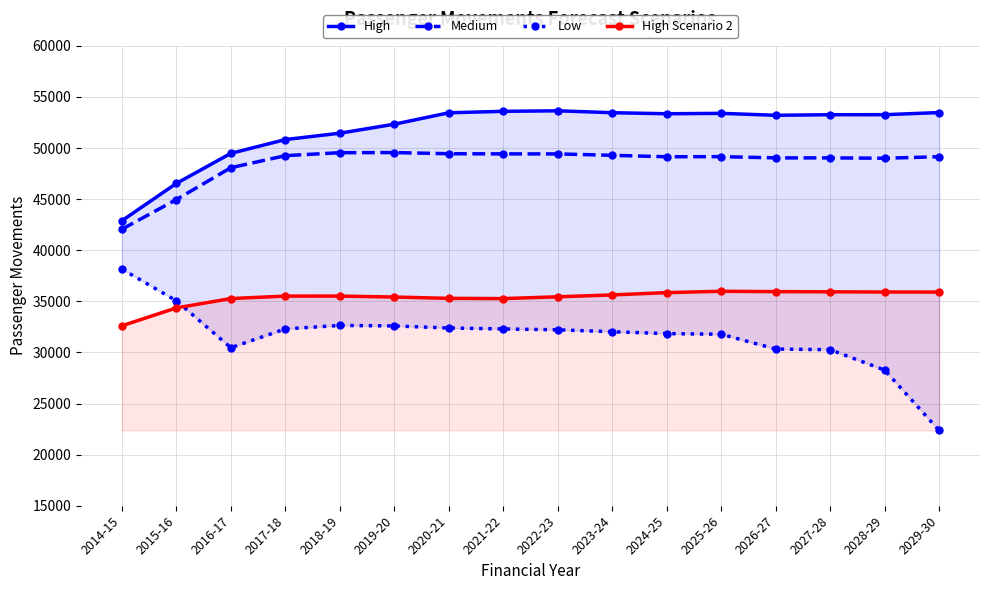

Which category has the highest value in the High Scenario 2 series?

2025-26